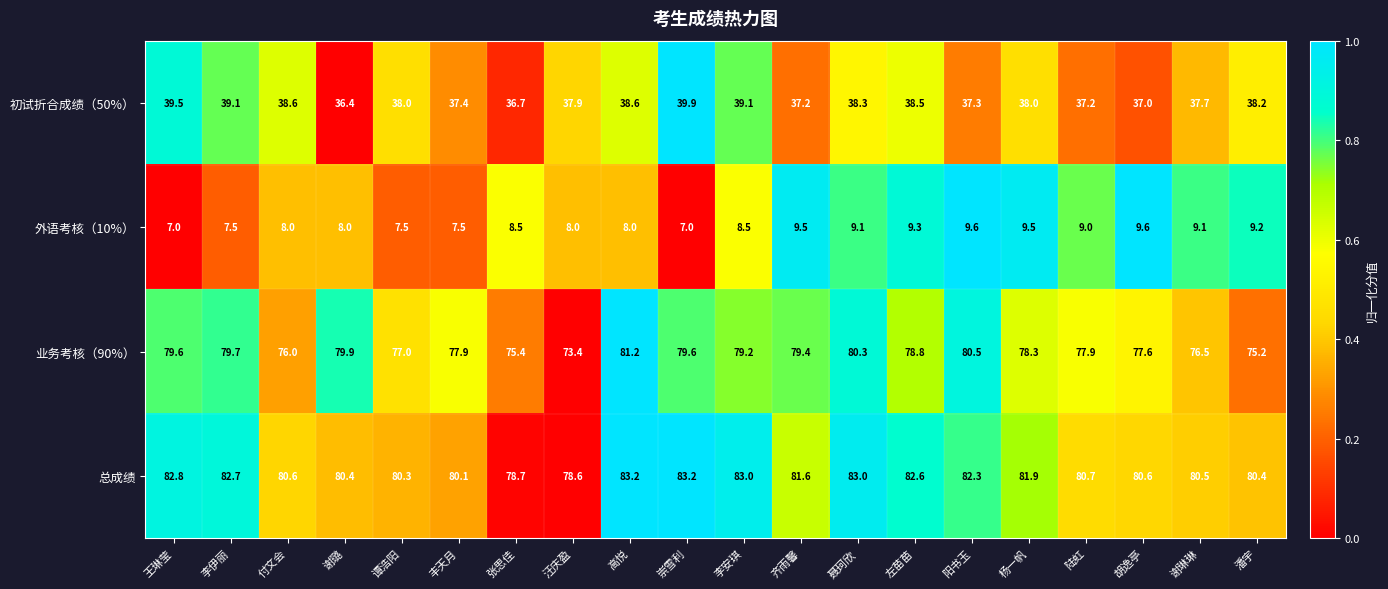

Read the 外语考核（10%） value at 汪庆盈.

8.0